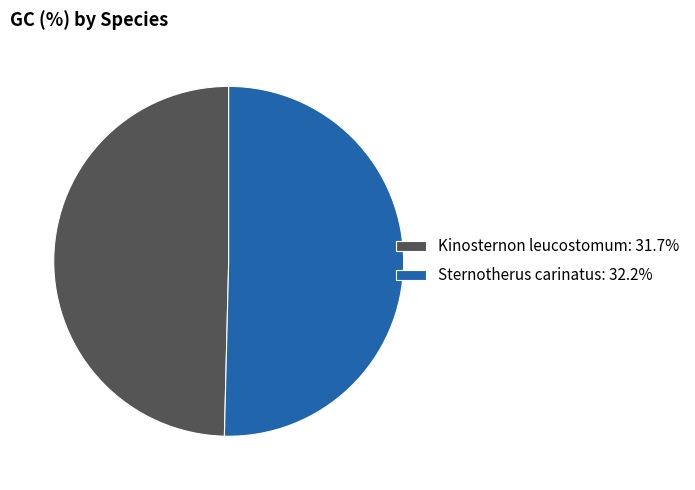

Does Sternotherus carinatus represent more than half of the total?

Yes